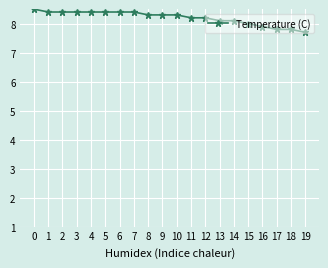

Read the value at 12.

8.2